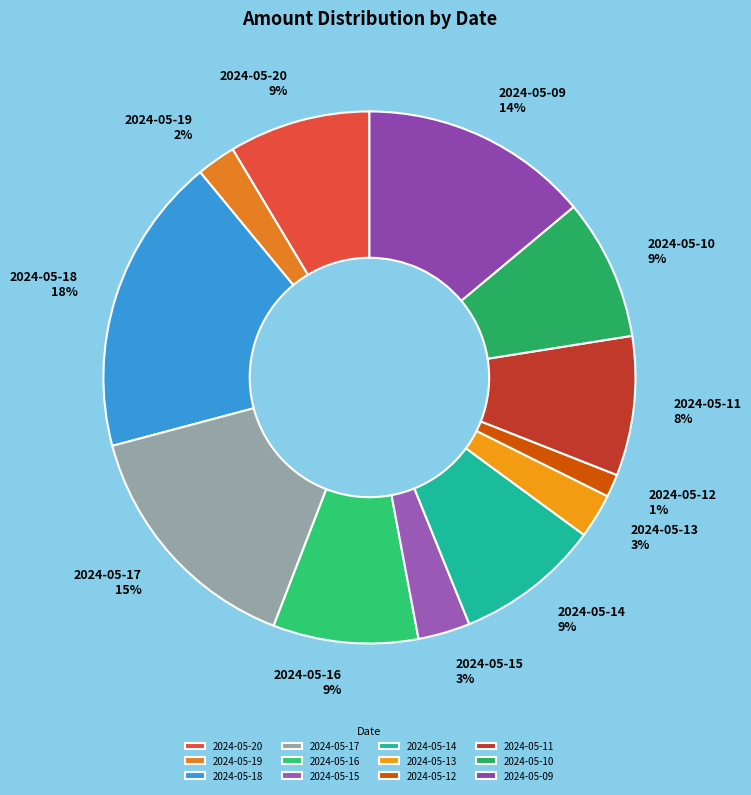

Between 2024-05-15 and 2024-05-09, which is larger?

2024-05-09